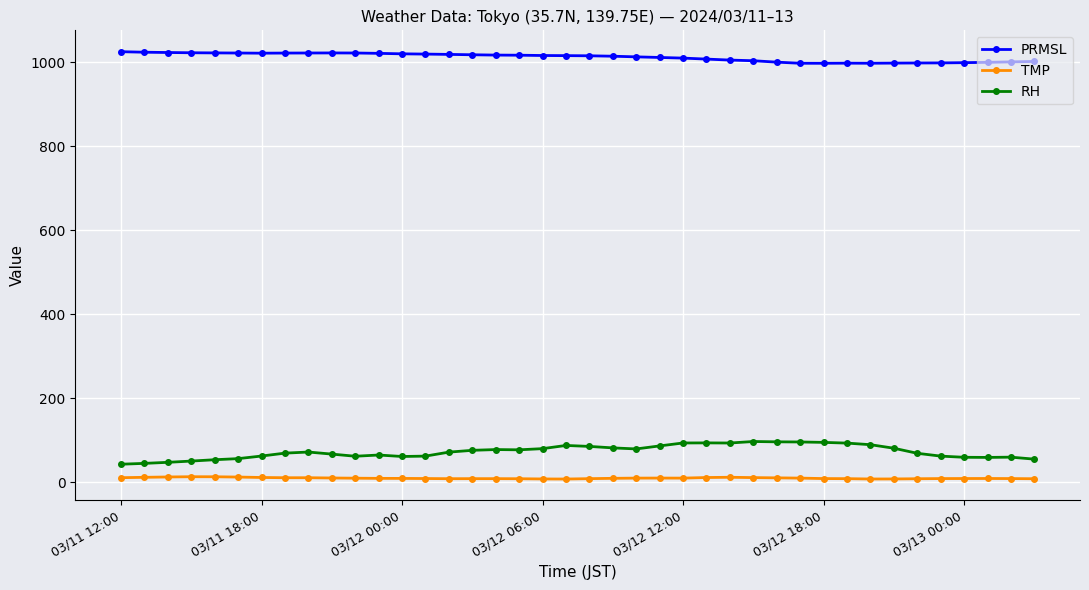

True or false: TMP has more than 1 points higher than both neighbors.

True